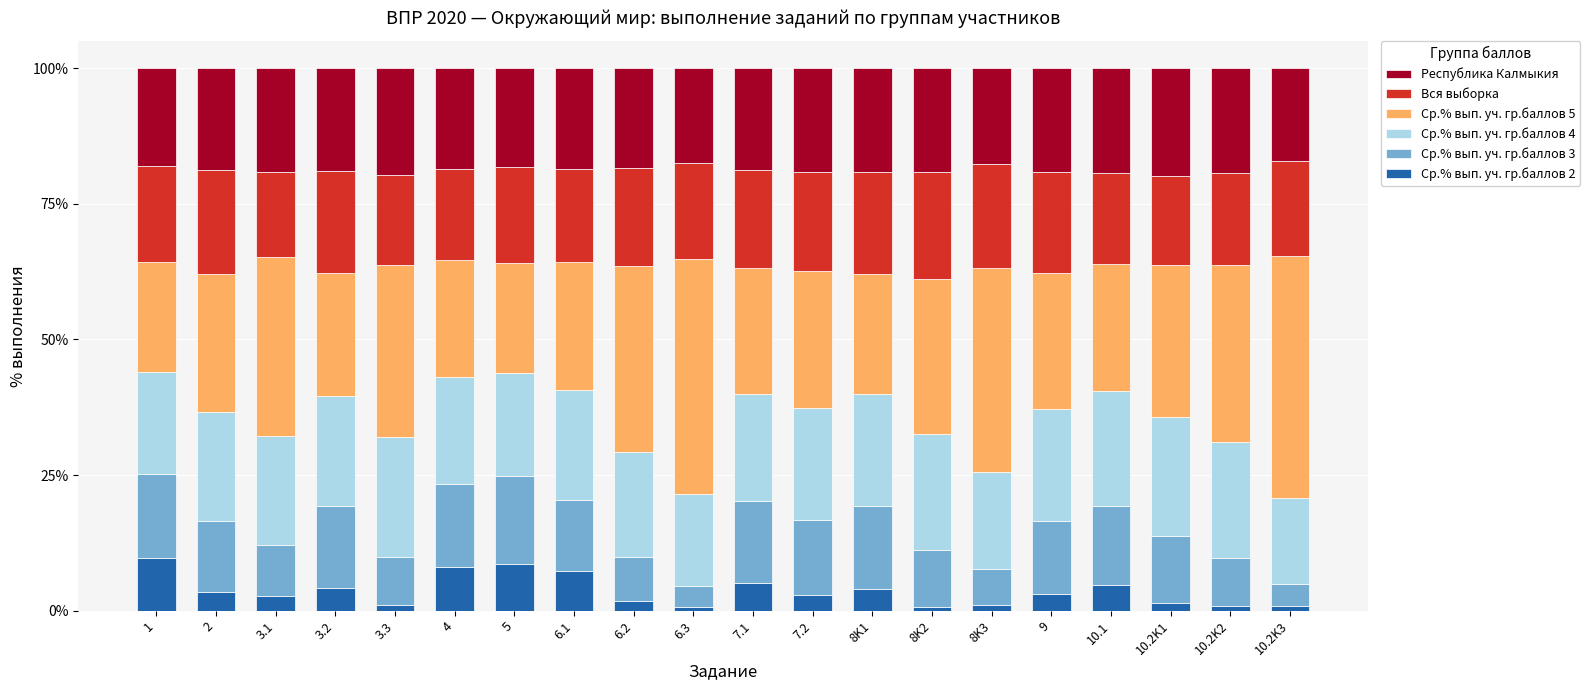

How many data points does each series have?

20